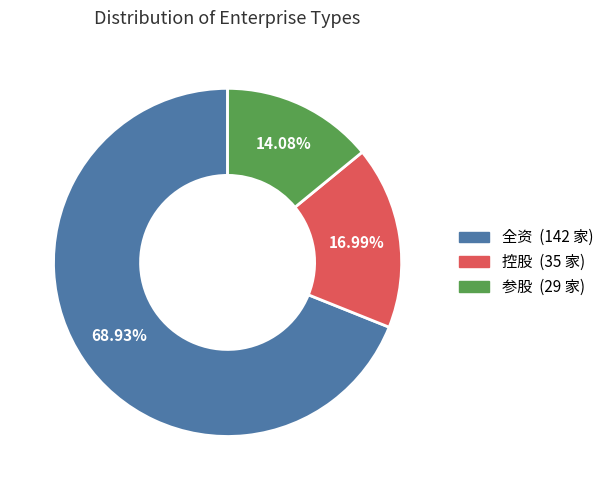

To the nearest percent, what is the difference between the largest and smallest slice percentages?

55%